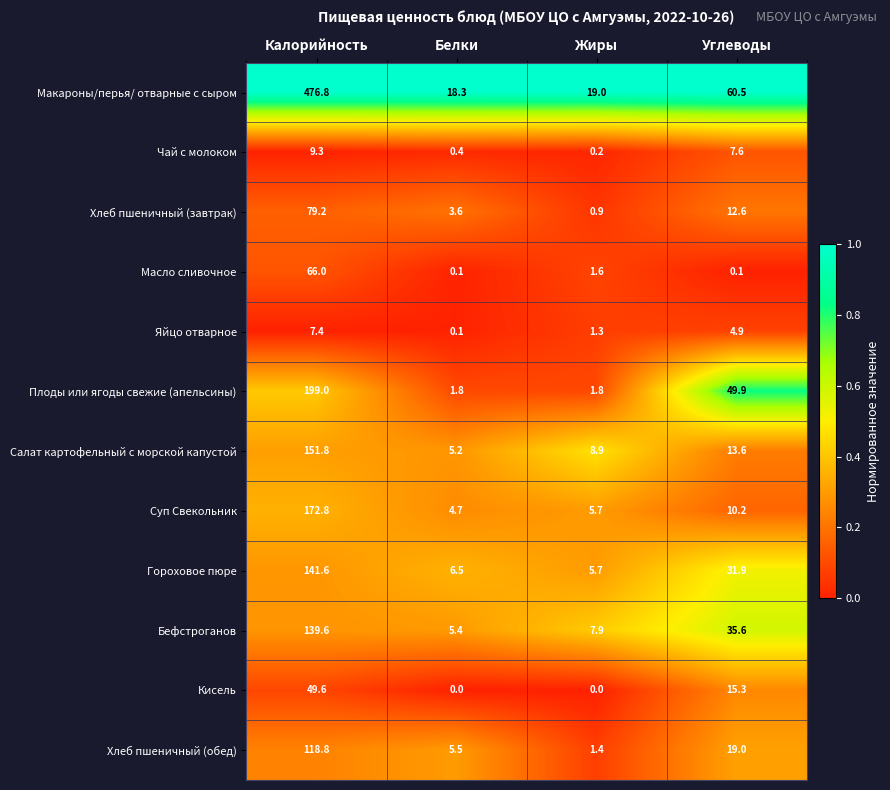

The Хлеб пшеничный (завтрак) series shows 5.5 at Белки. True or false?

False